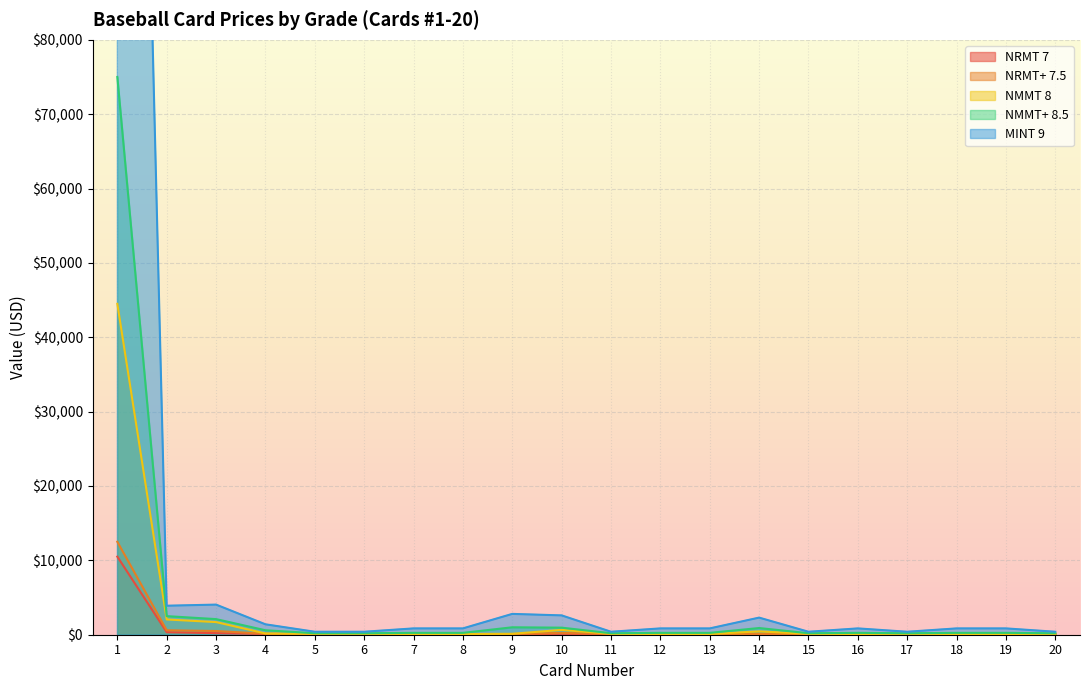

Read the MINT 9 value at 5, to the nearest 100.

400